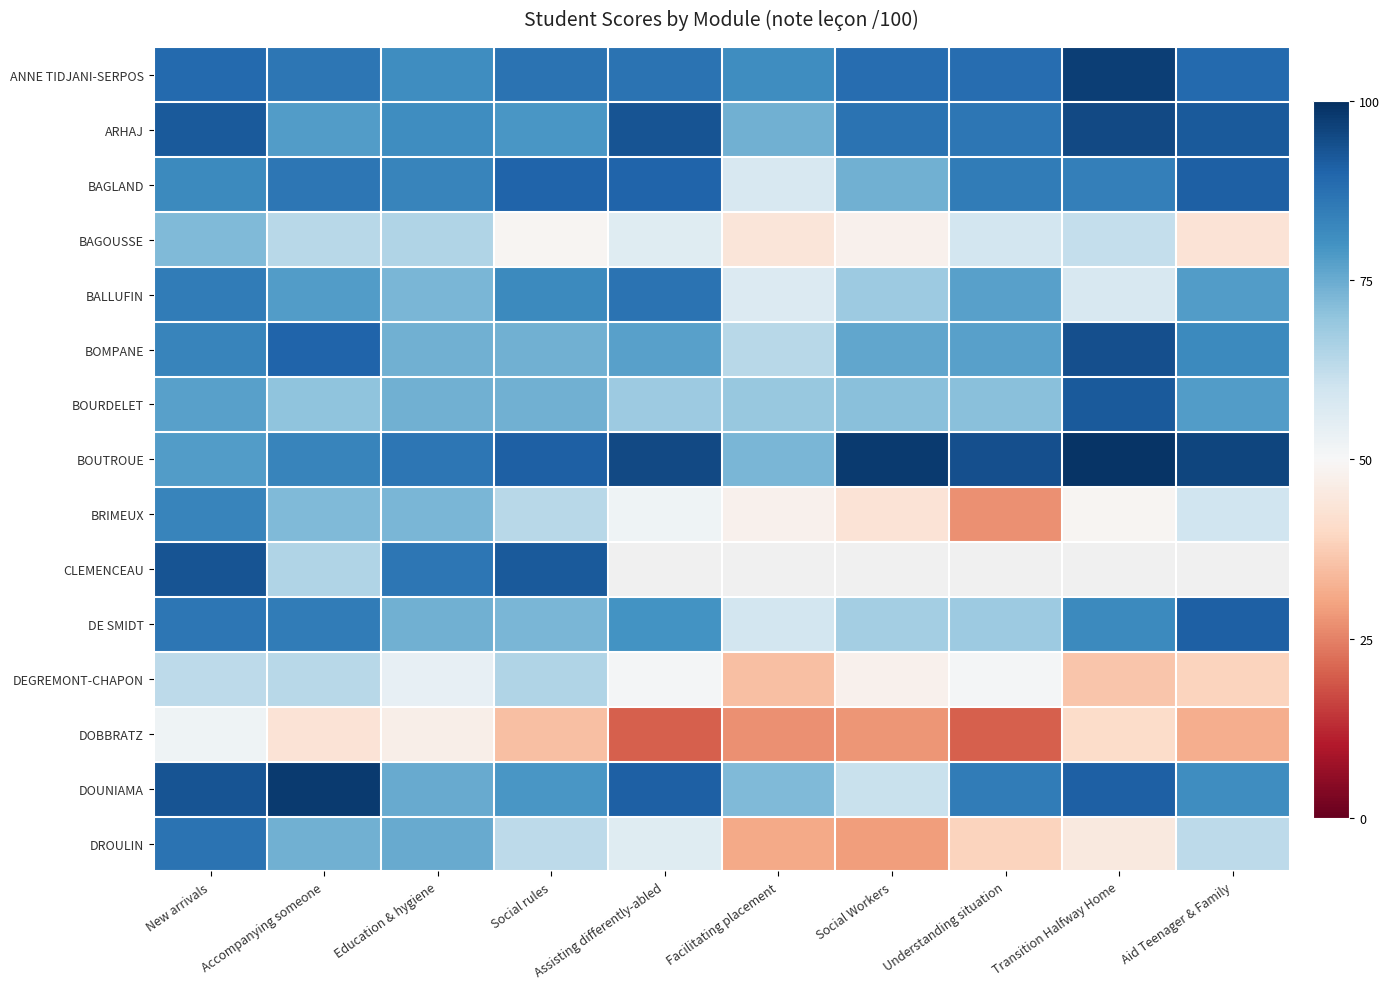

Rank the series at Accompanying someone from highest to lowest value.

DOUNIAMA, BOMPANE, ANNE TIDJANI-SERPOS, BAGLAND, DE SMIDT, BOUTROUE, ARHAJ, BALLUFIN, DROULIN, BRIMEUX, BOURDELET, CLEMENCEAU, BAGOUSSE, DEGREMONT-CHAPON, DOBBRATZ